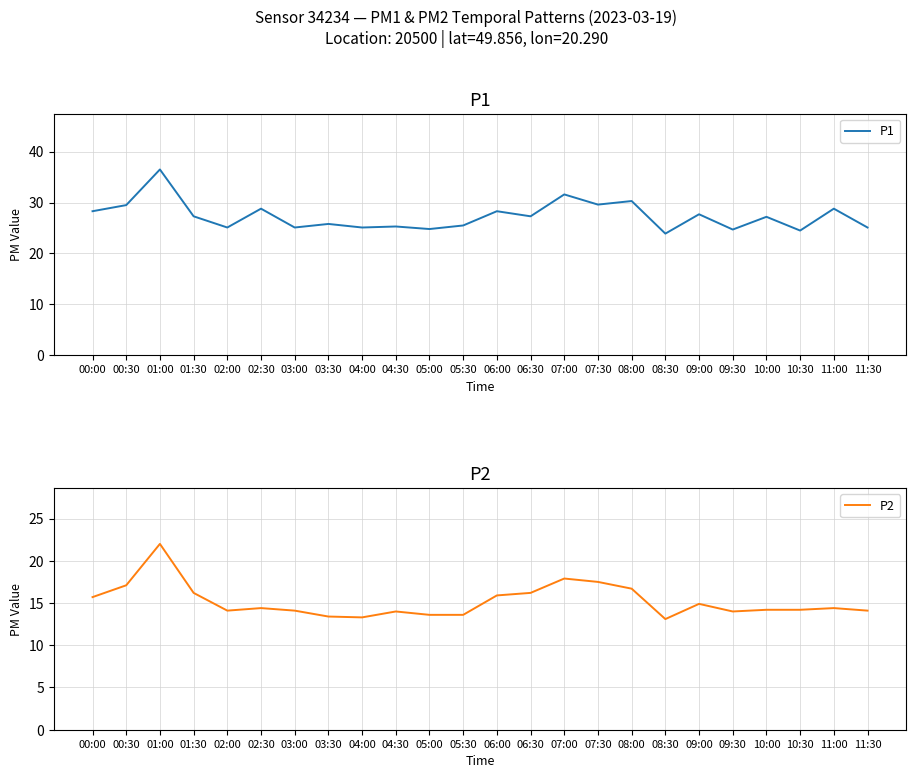

How many lines are shown in the chart?

2